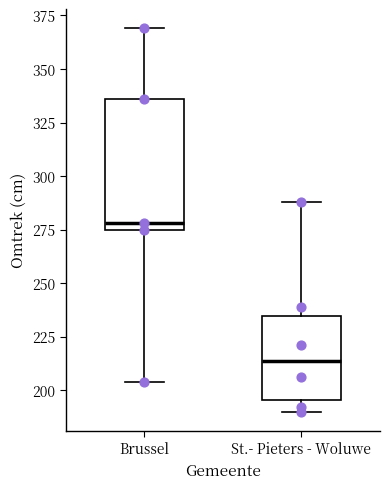

Reading left to right, read every box against the y-axis: the position of its median line, the range the box covers, and the ends of its whiskers. The values are not printed on the chart, so give them approximately, as read against the axis.

Brussel: median 280, box 275 to 335, whiskers 205 to 370
St.- Pieters - Woluwe: median 215, box 195 to 235, whiskers 190 to 290